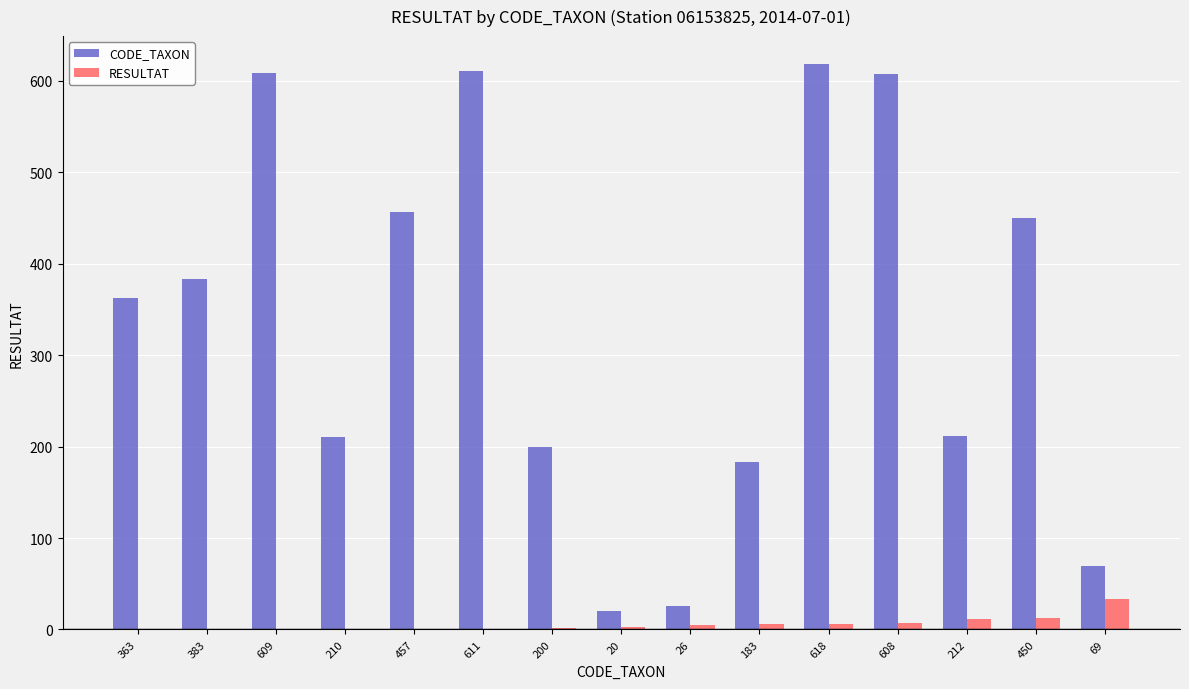

What is the sum of all RESULTAT values?

90